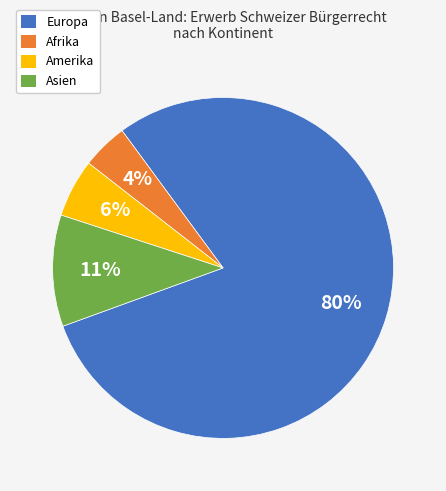

To the nearest percent, what is the difference between the largest and smallest slice percentages?

75%